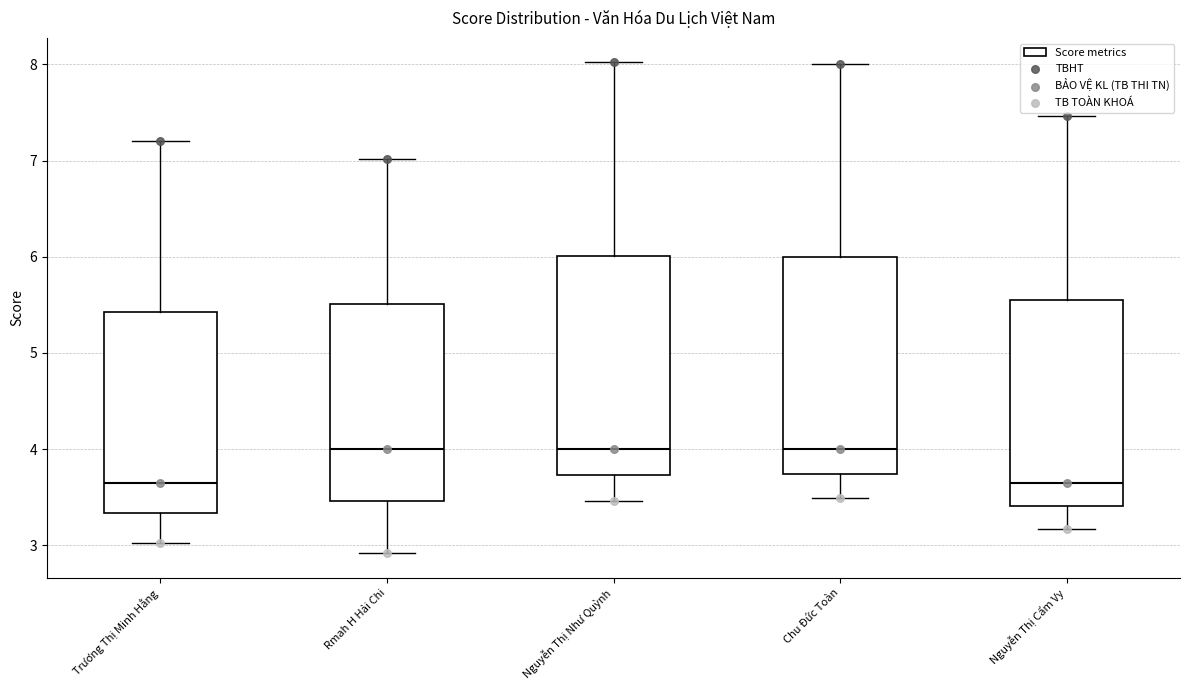

Where is the upper edge of the box for Chu Đức Toàn on the y-axis? The values are not printed on the chart, so give them approximately, as read against the axis.

6.0